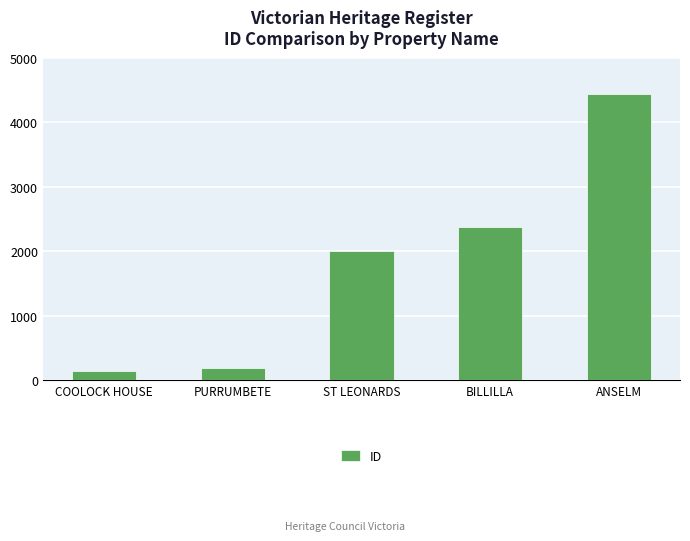

What is the label of the 1st bar from the right?

ANSELM